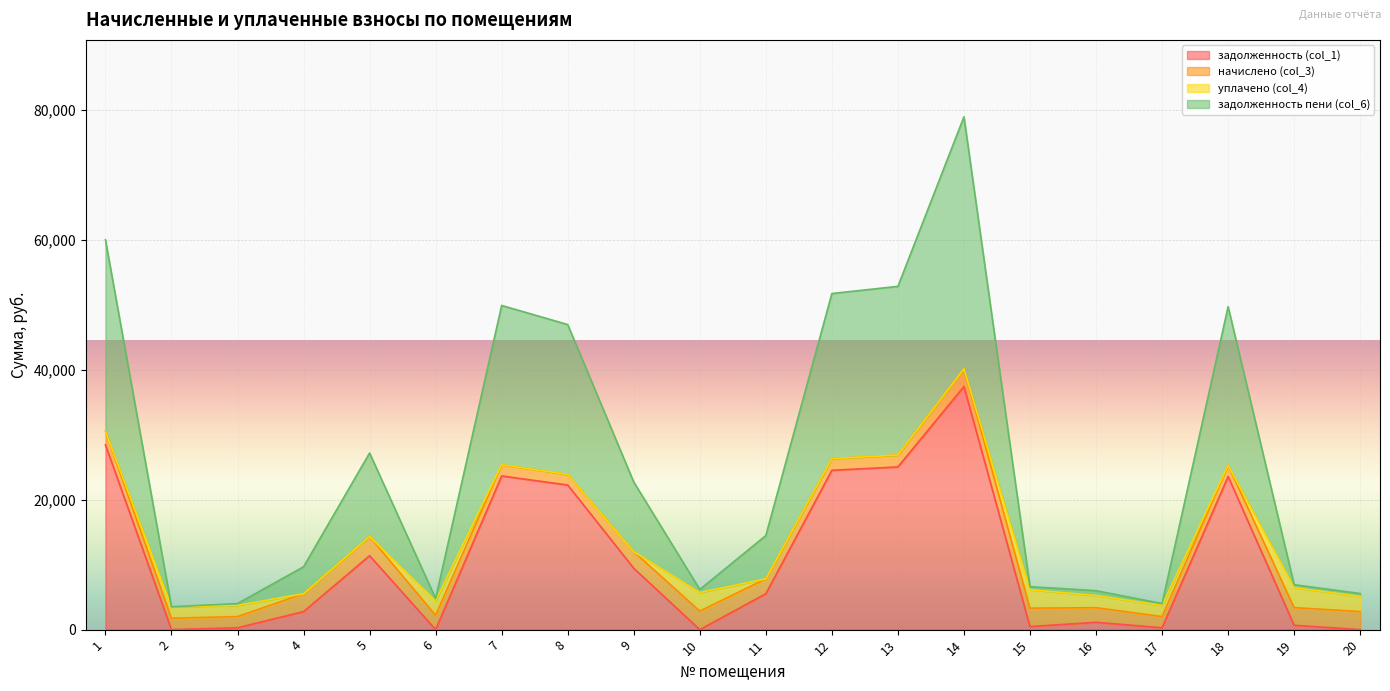

What is the total value across all series at 9?

22712.6